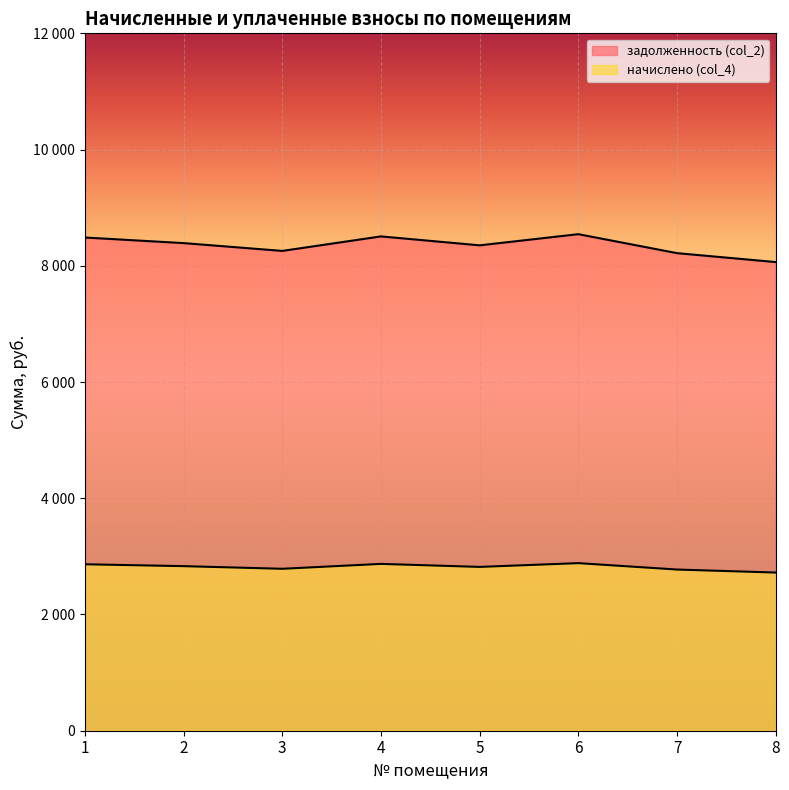

True or false: задолженность (col_2) has more than 0 points higher than both neighbors.

True